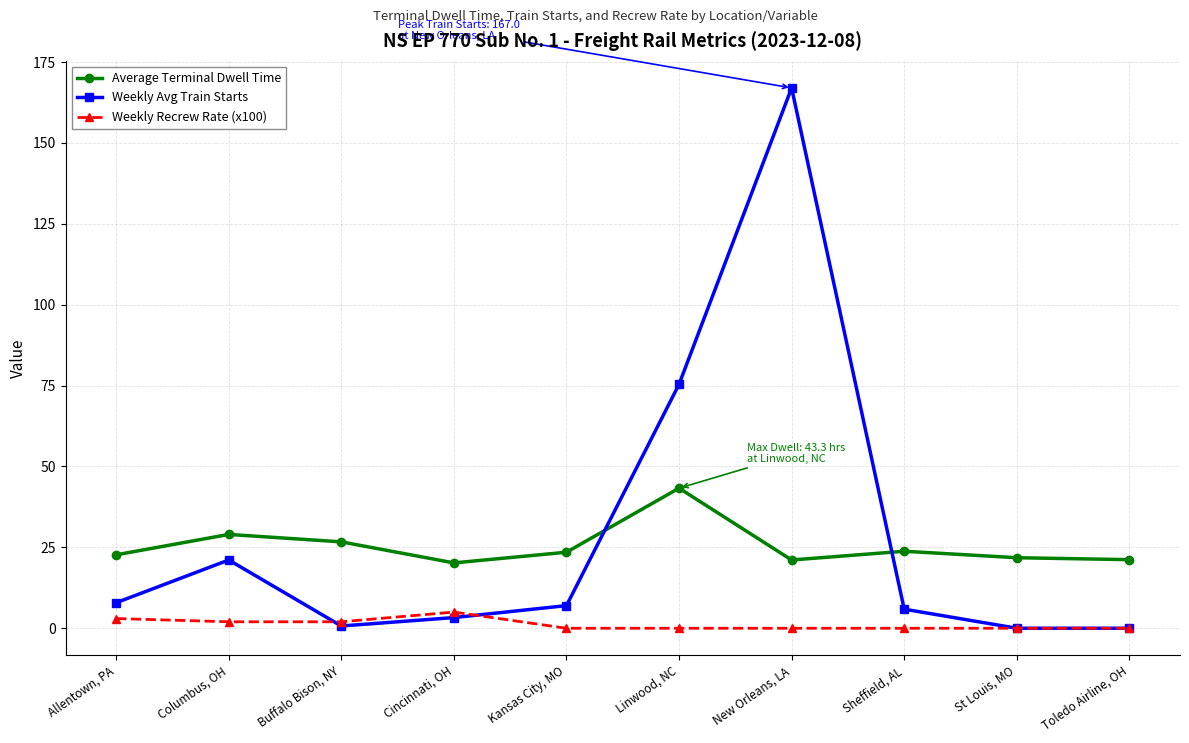

What is the greatest value displayed?

167.0